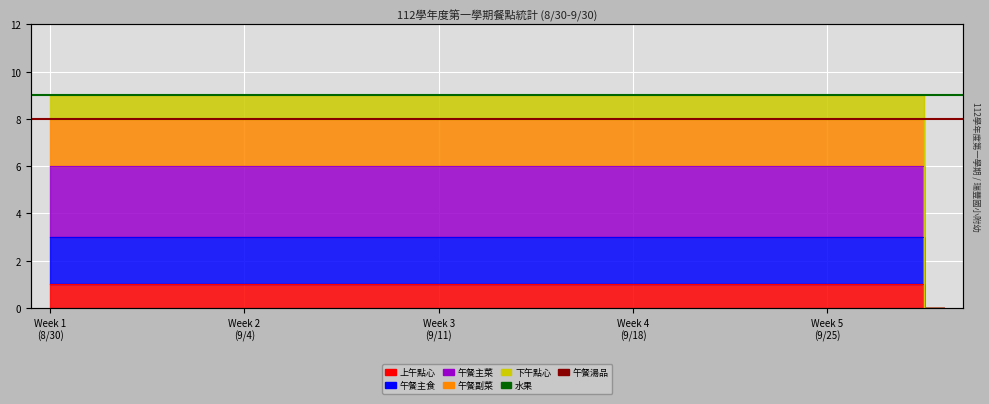

How many values in the 下午點心 series are below 9?

1